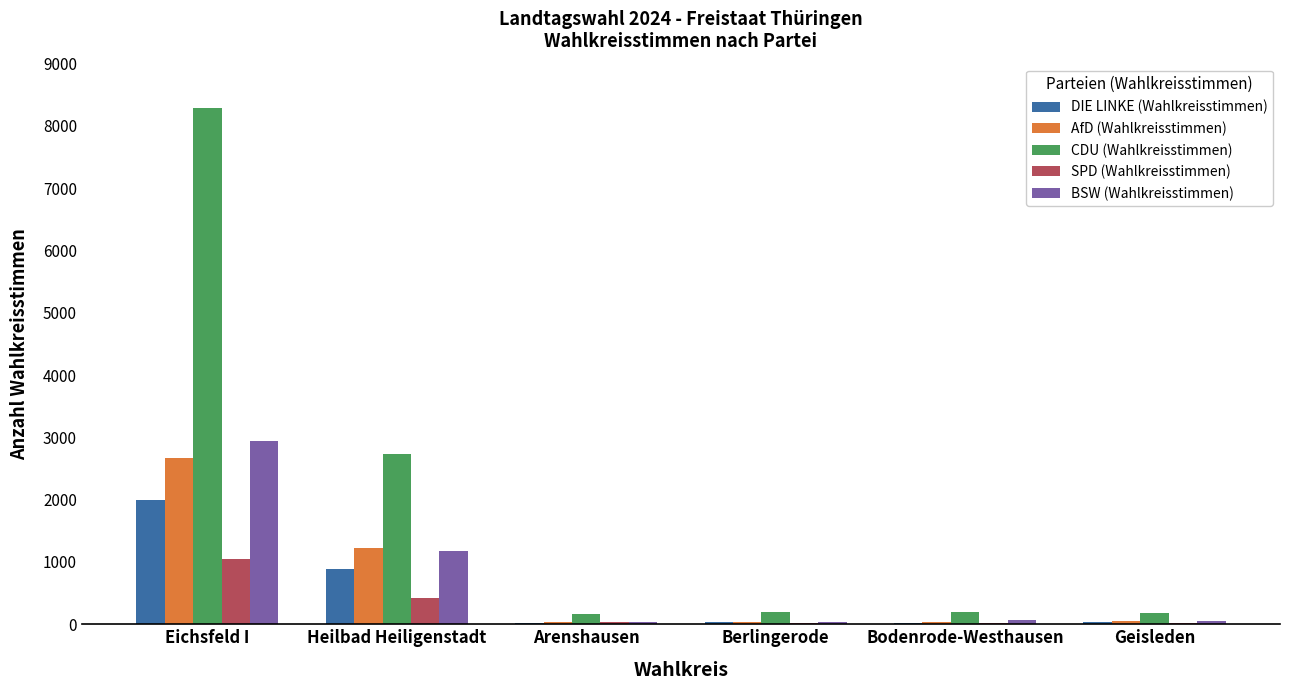

What is the greatest value displayed?

8282